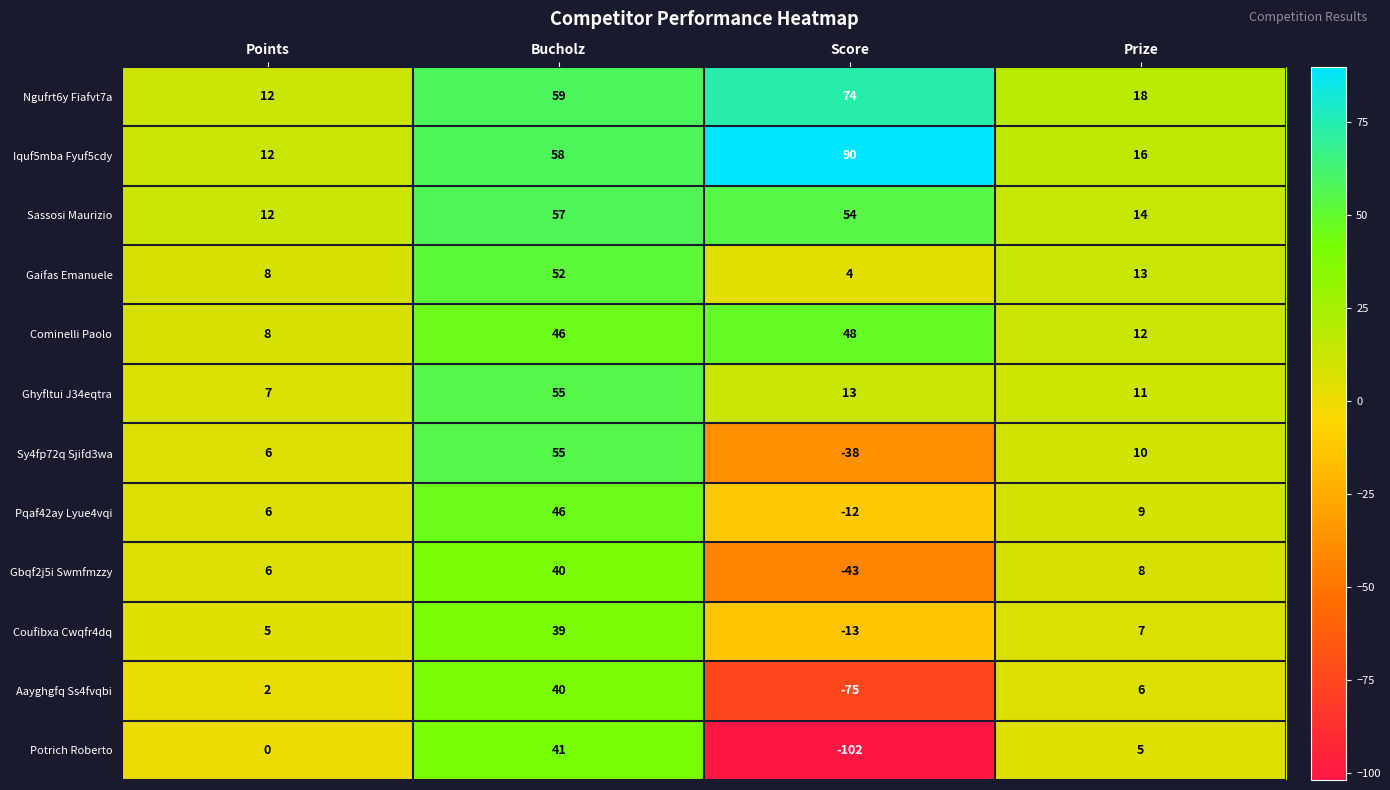

At which label is Potrich Roberto closest to -30?

Points